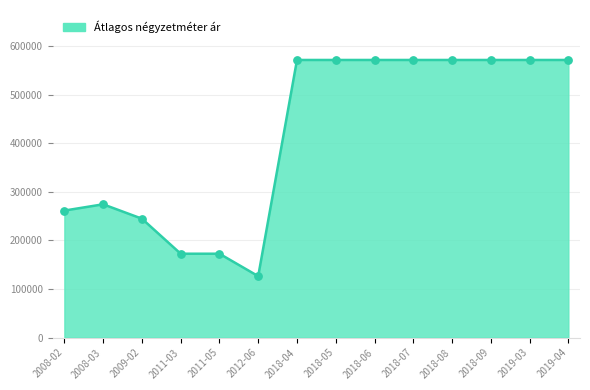

What is the ratio of the value at 2011-05 to the value at 2018-09?

0.3